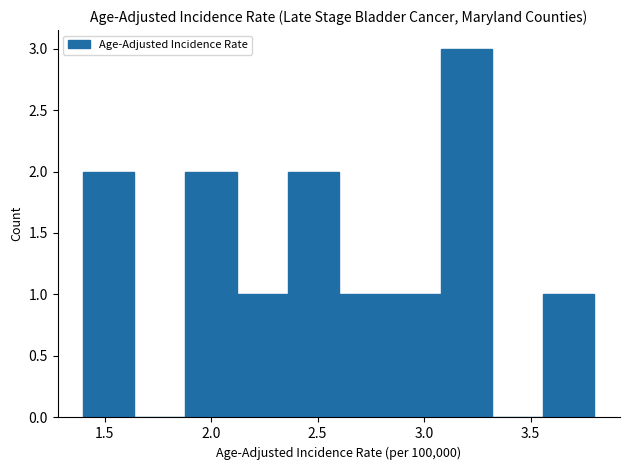

Reading left to right, list every bar in this chart as the range it spans on the x-axis followed by its height. Neither the bar edges nor the heights are printed on the chart, so give them approximately, as read against the axes.

1.40 to 1.64: 2
1.64 to 1.88: 0
1.88 to 2.12: 2
2.12 to 2.36: 1
2.36 to 2.60: 2
2.60 to 2.84: 1
2.84 to 3.08: 1
3.08 to 3.32: 3
3.32 to 3.56: 0
3.56 to 3.80: 1